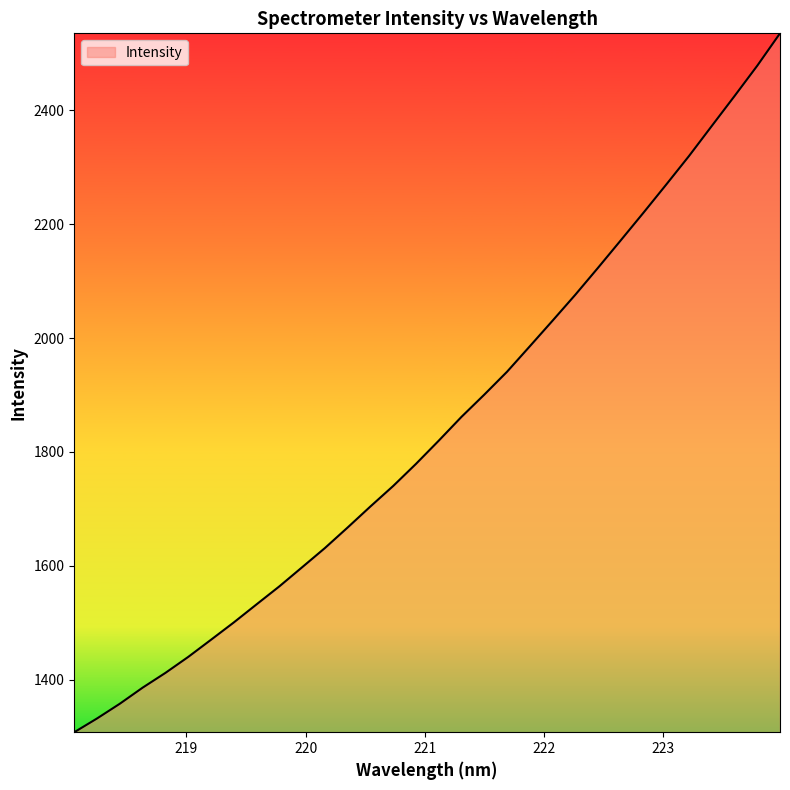

What is the difference between the maximum and minimum values?

1226.9